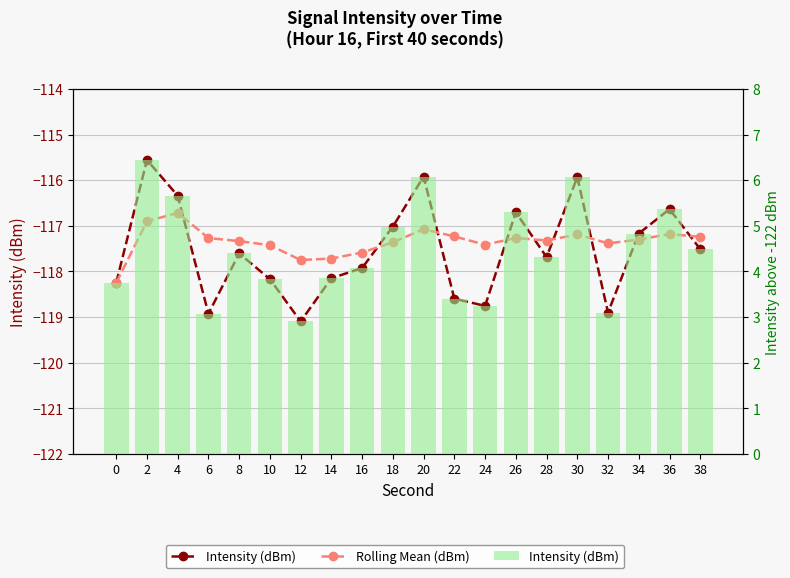

What is the difference between the Rolling Mean (dBm) values at 12 and 20?

0.7